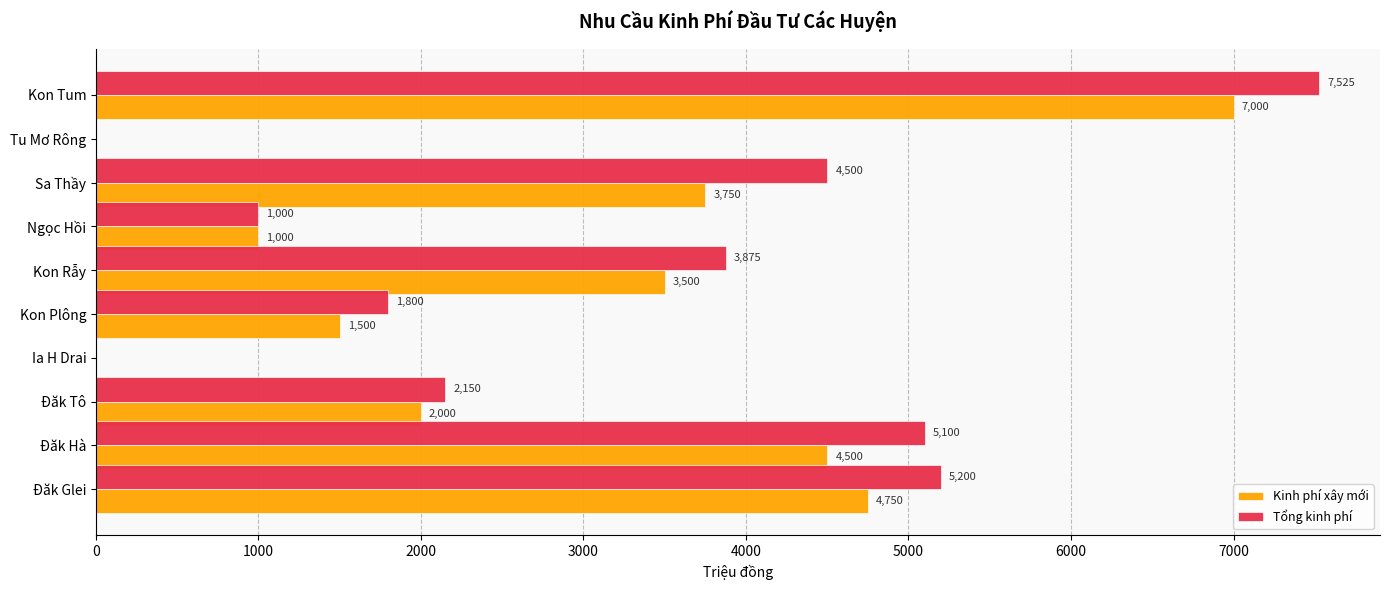

Is it true that Kinh phí xây mới equals -3974 at Ia H Drai?

False